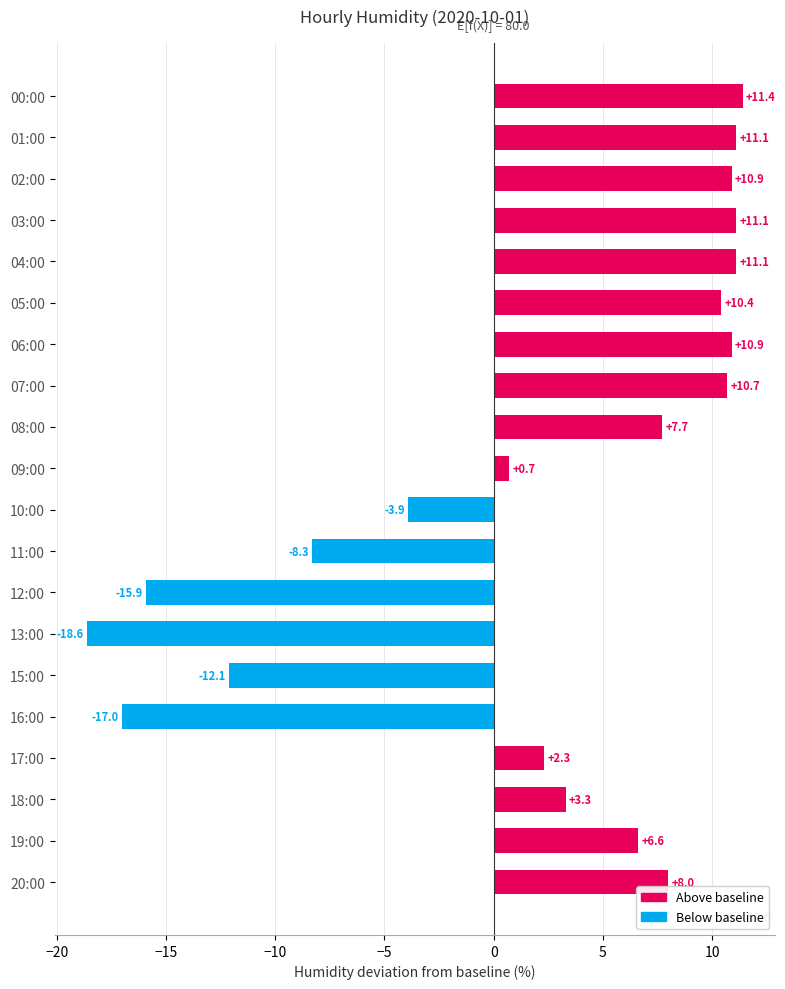

What is the difference between the maximum and second lowest values?

28.4